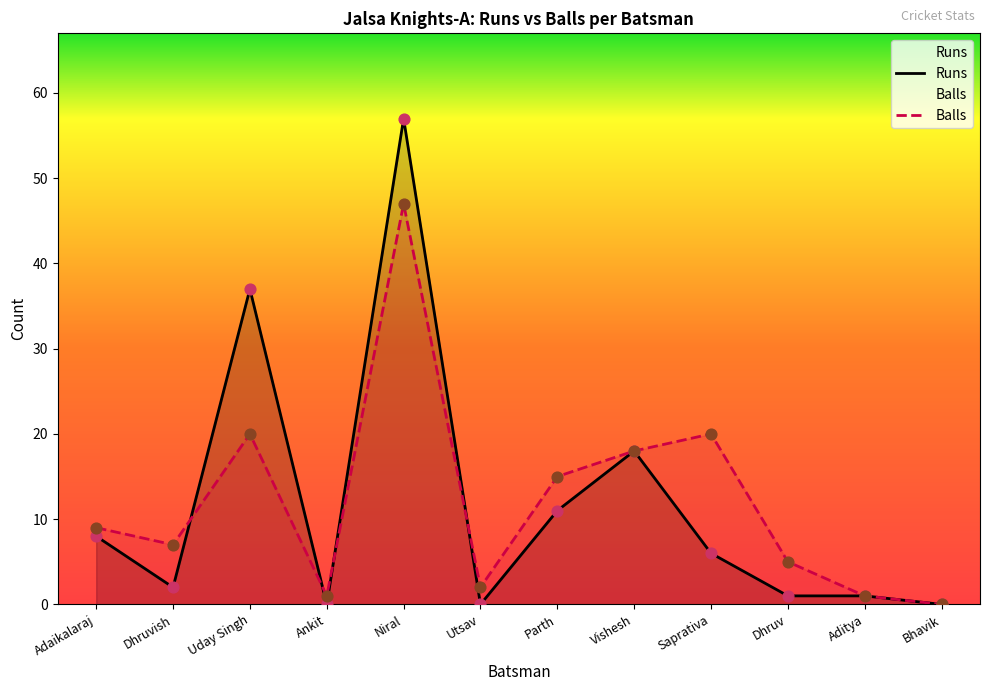

At how many categories does at least one series exceed 50?

1